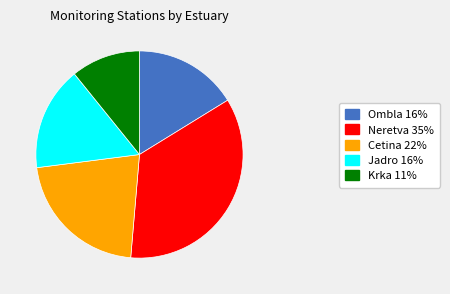

Is the sum of Ombla 16% and Krka 11% greater than half?

No